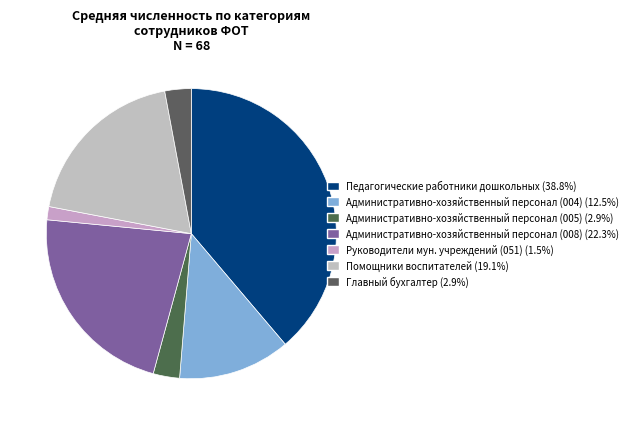

The Руководители мун. учреждений (051) slice represents 1% of the pie. True or false?

True